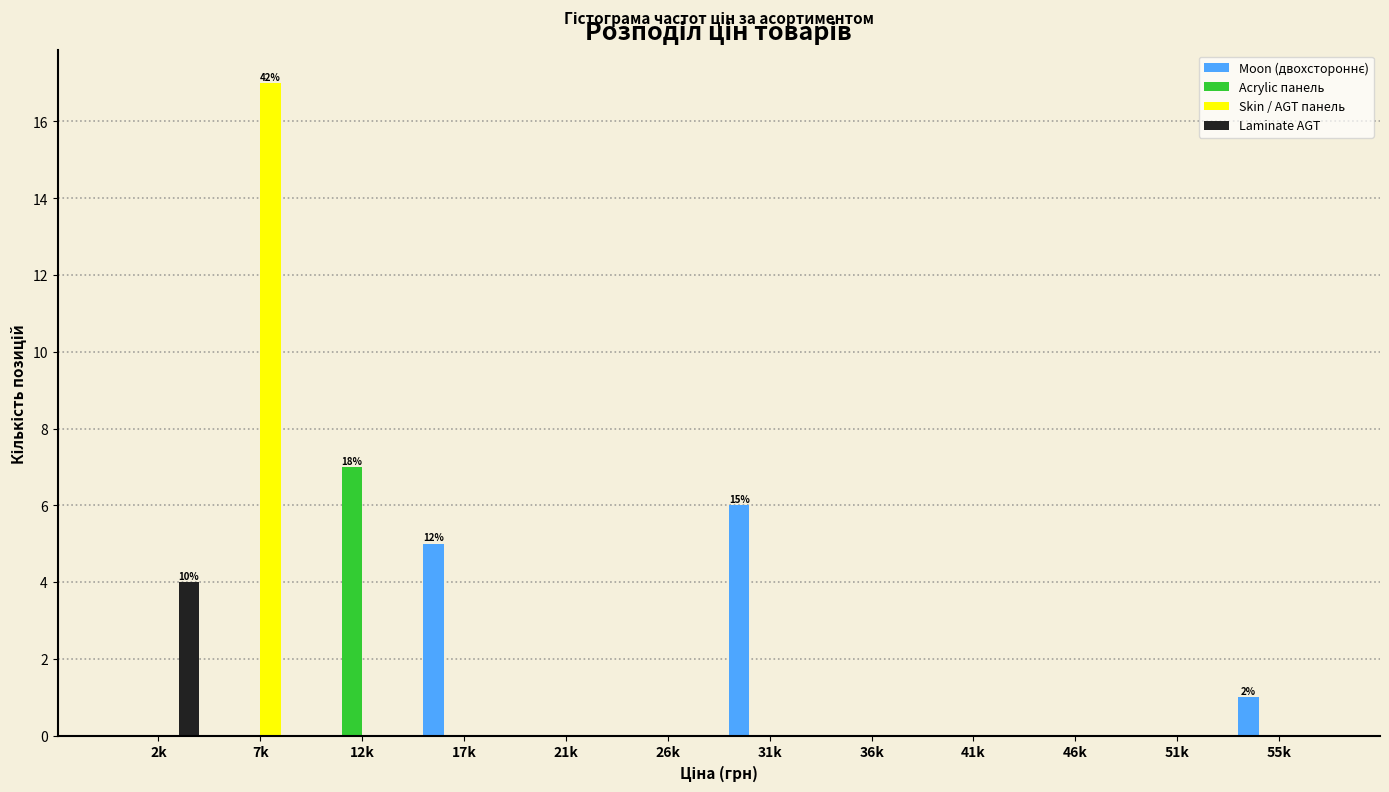

At which category is the sum across all series the highest?

7k